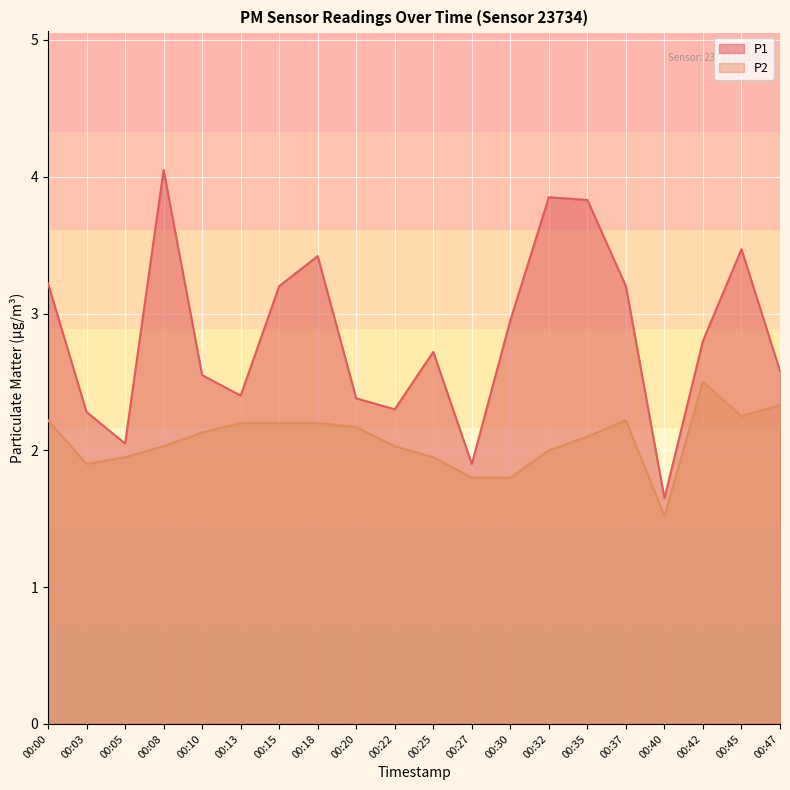

Between 00:20 and 00:27, which series saw the biggest shift?

P1